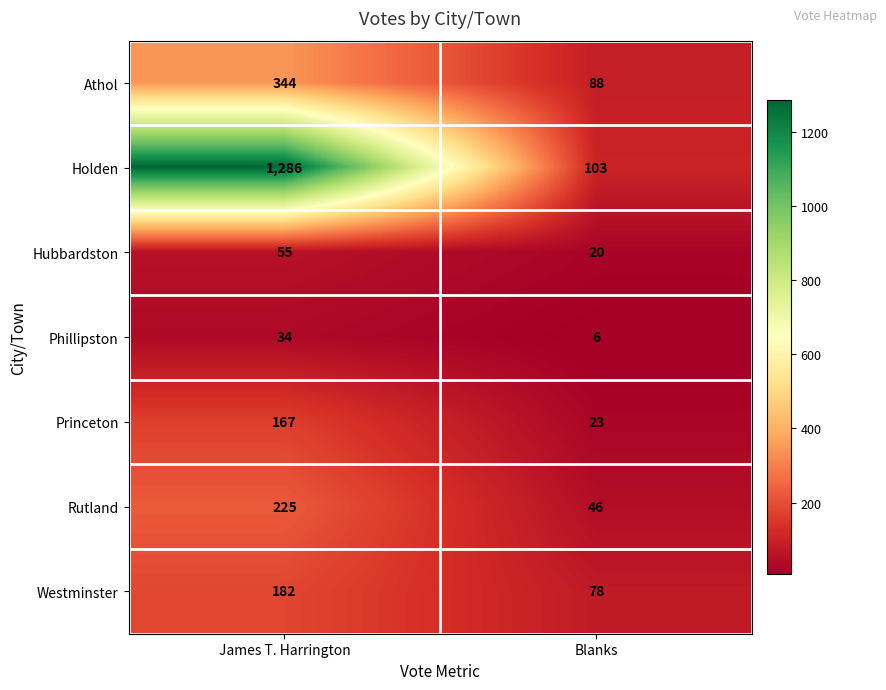

Which series has the largest range (max minus min)?

Holden